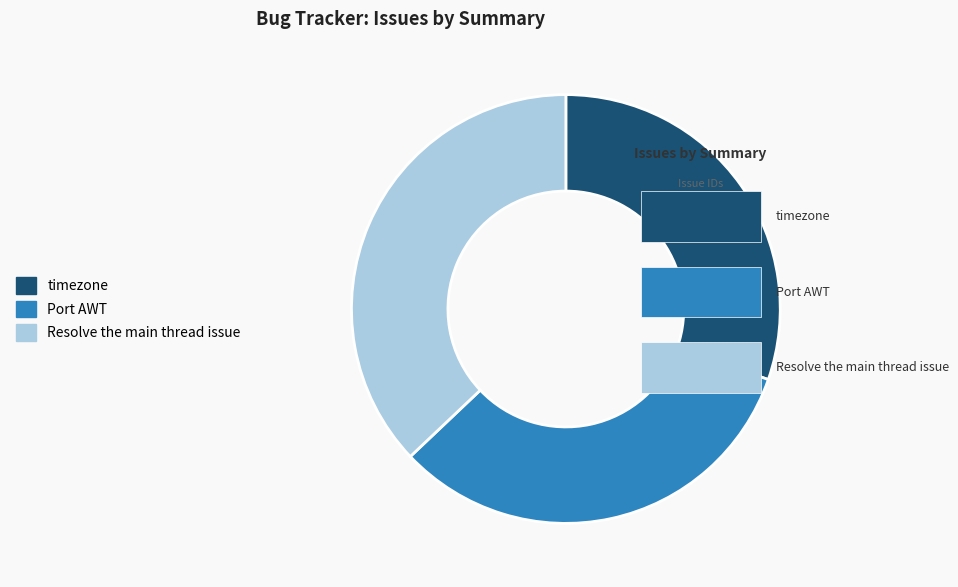

Is there a majority slice in this chart?

No